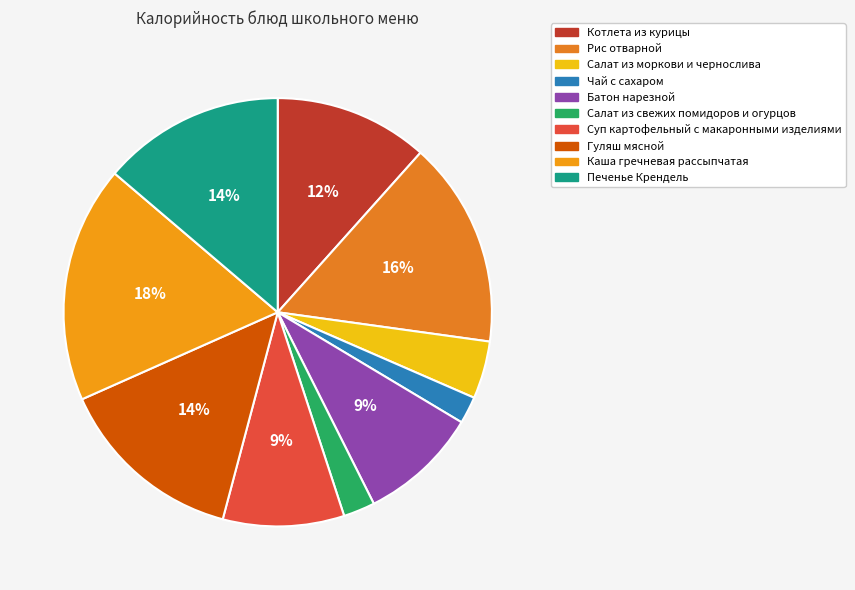

Which category has the smallest portion of the pie?

Чай с сахаром